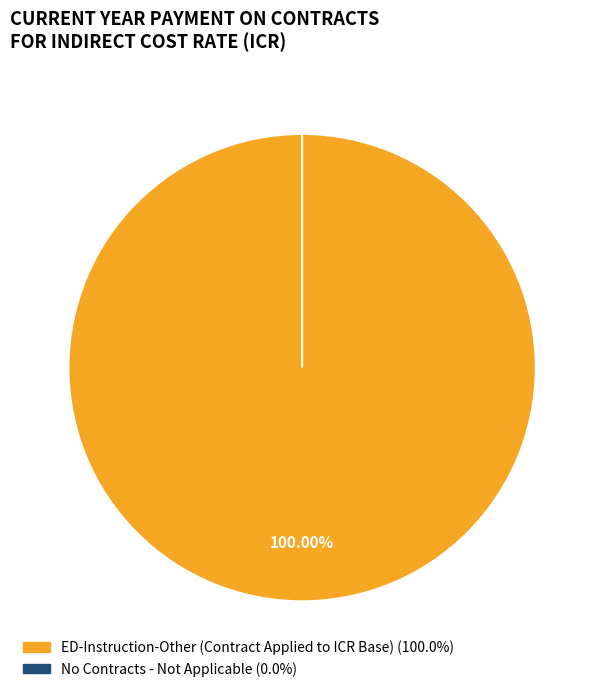

Is it true that No Contracts - Not Applicable is 1% of the pie?

False